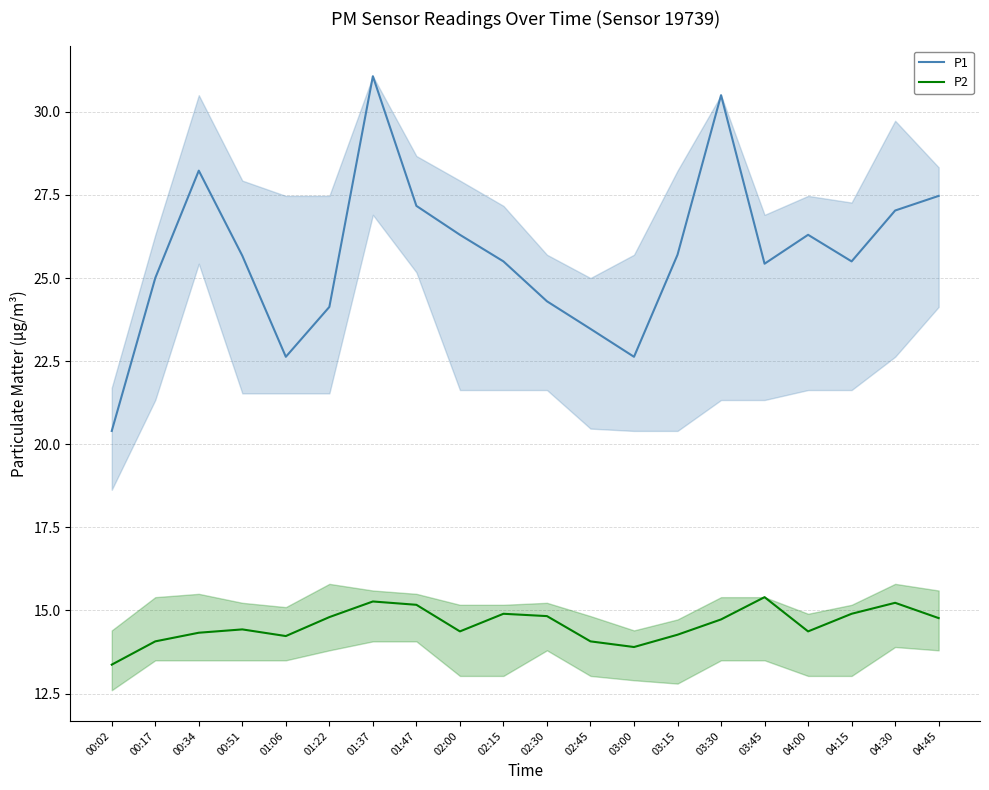

True or false: P2 and P1 cross at least once.

False